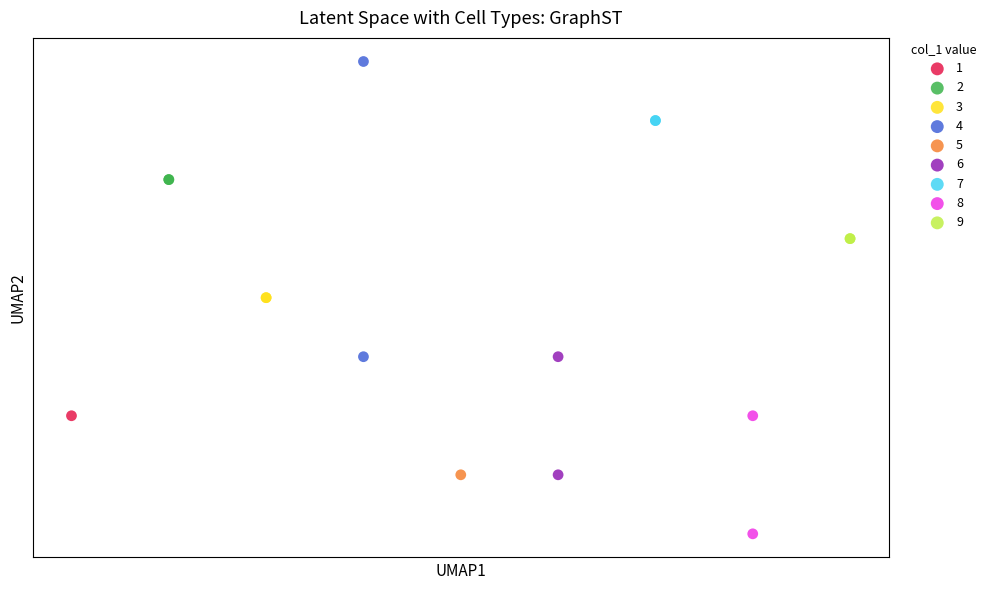

What are all the series names shown in the legend?

1, 2, 3, 4, 5, 6, 7, 8, 9